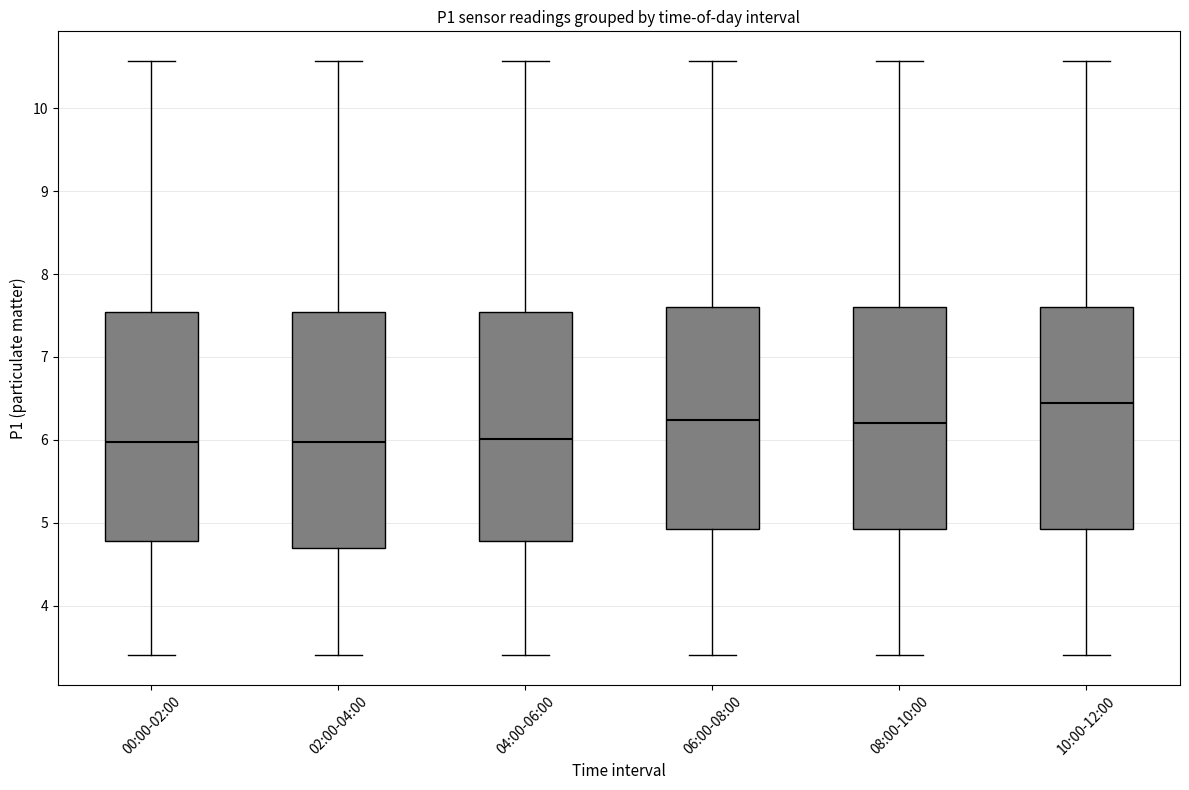

Reading left to right, transcribe this box plot: for each box, give where its median line is, the range the box spans, and where its two whiskers end, as read against the y-axis. The values are not printed on the chart, so give them approximately, as read against the axis.

00:00-02:00: median 6.0, box 4.8 to 7.5, whiskers 3.4 to 10.6
02:00-04:00: median 6.0, box 4.7 to 7.5, whiskers 3.4 to 10.6
04:00-06:00: median 6.0, box 4.8 to 7.5, whiskers 3.4 to 10.6
06:00-08:00: median 6.2, box 4.9 to 7.6, whiskers 3.4 to 10.6
08:00-10:00: median 6.2, box 4.9 to 7.6, whiskers 3.4 to 10.6
10:00-12:00: median 6.5, box 4.9 to 7.6, whiskers 3.4 to 10.6